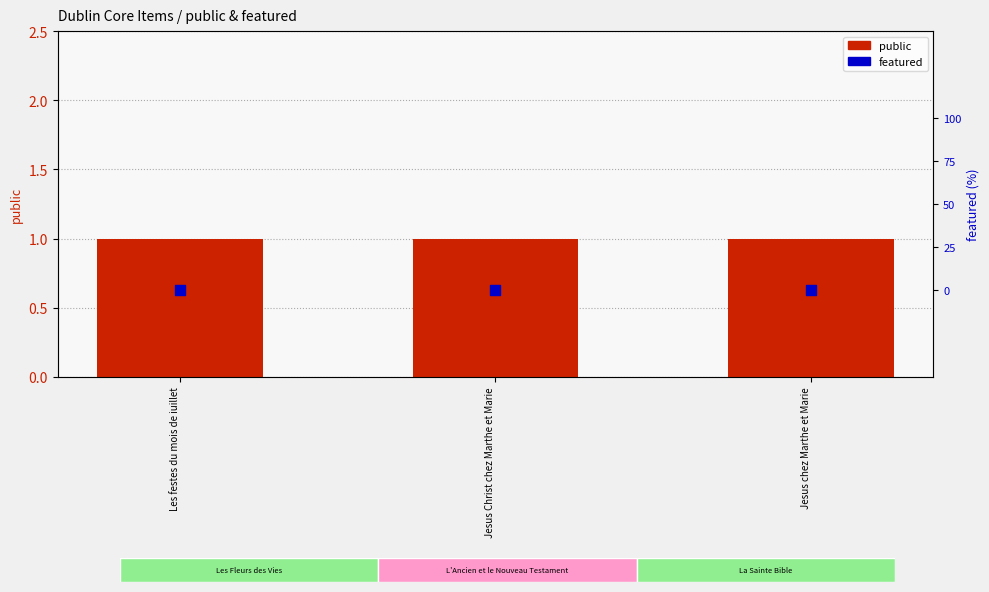

Which series contains the lowest Y value?

featured